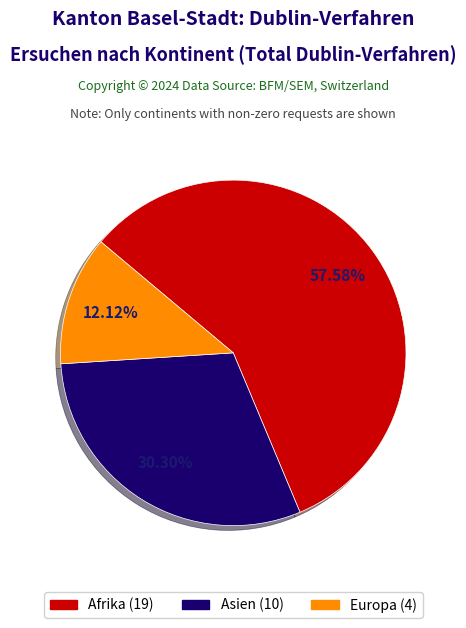

Is there a majority slice in this chart?

Yes